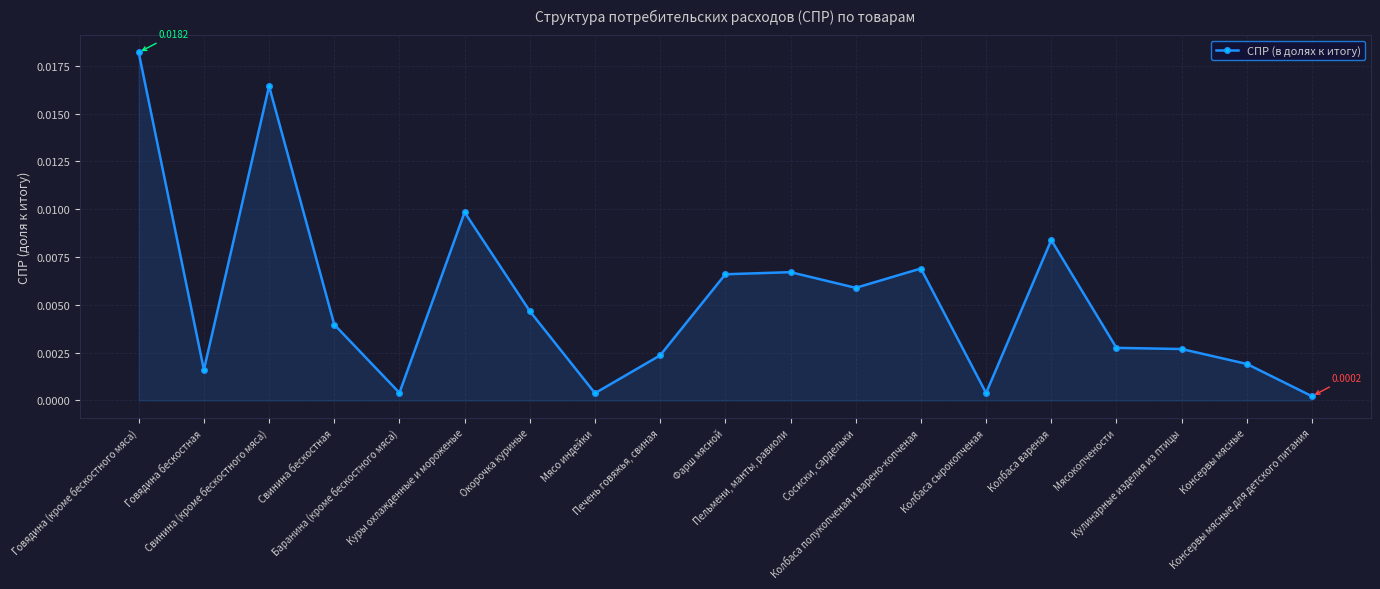

True or false: the data has more than 0 interior local peaks.

True